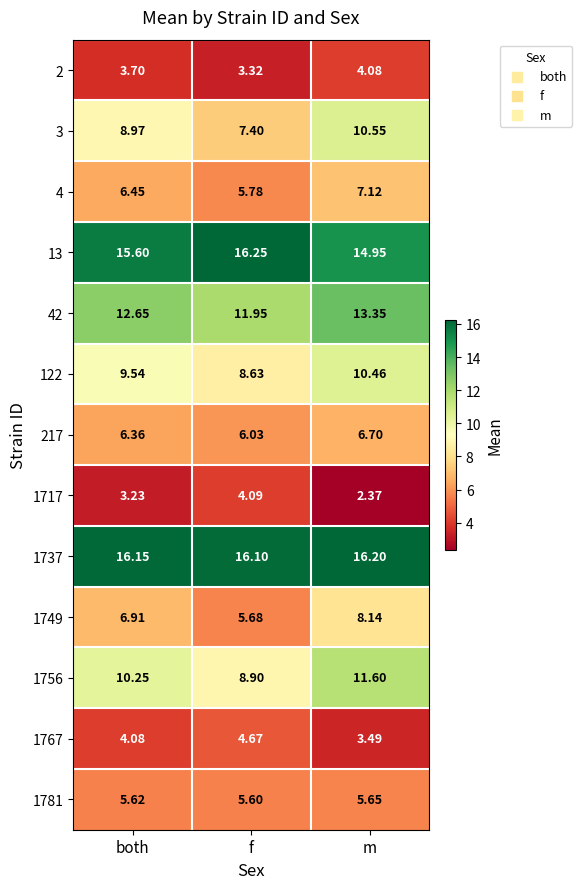

Which category has the lowest value in the 42 series?

f